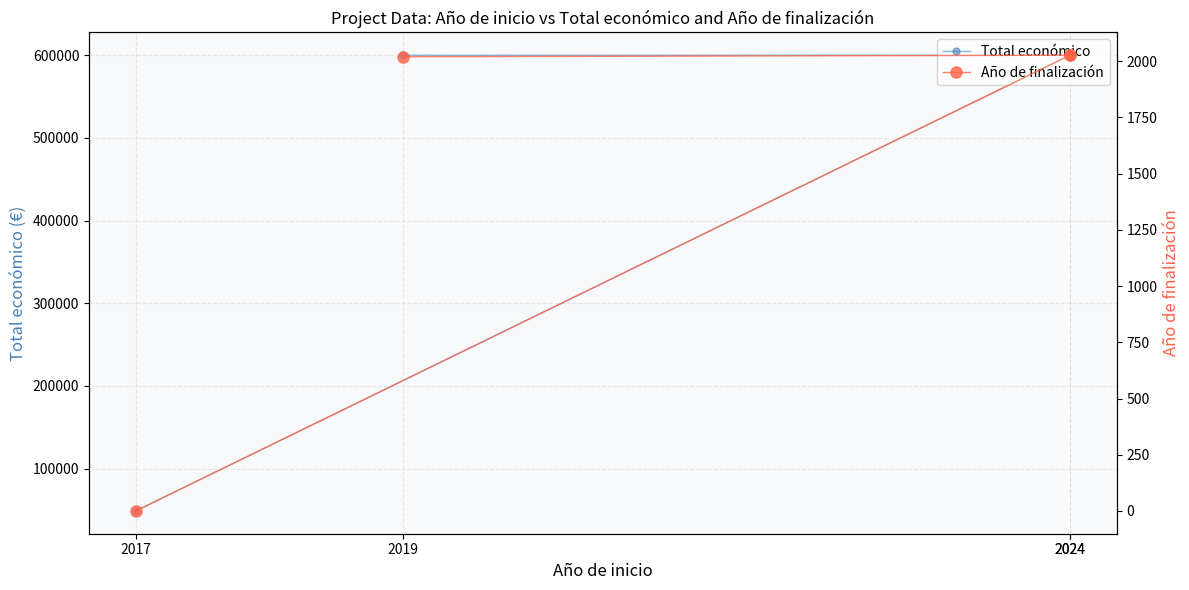

What is the approximate value of Año de finalización at 2024?

2027